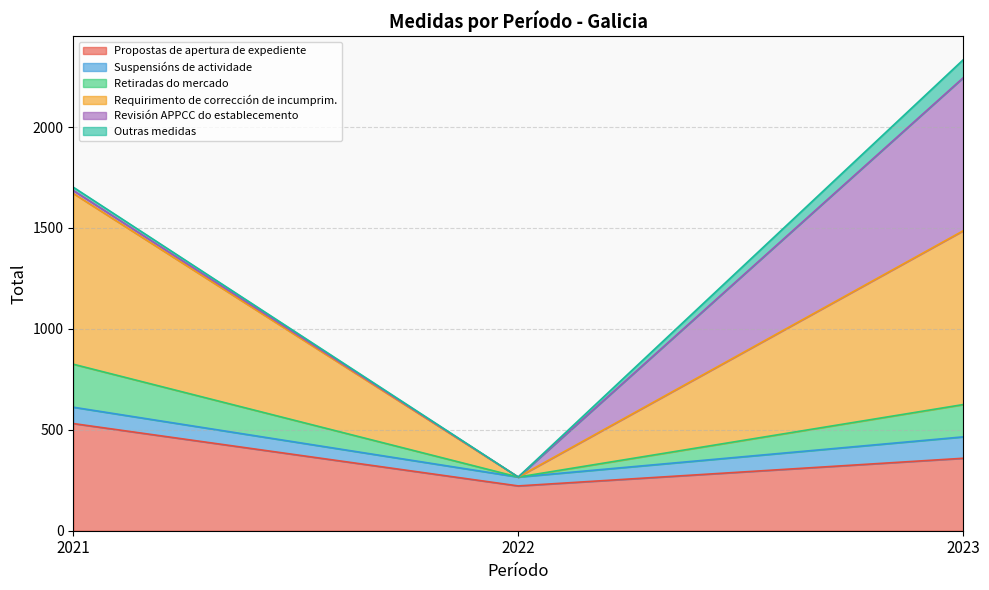

What are all the series names shown in the legend?

Propostas de apertura de expediente, Suspensións de actividade, Retiradas do mercado, Requirimento de corrección de incumprim., Revisión APPCC do establecemento, Outras medidas